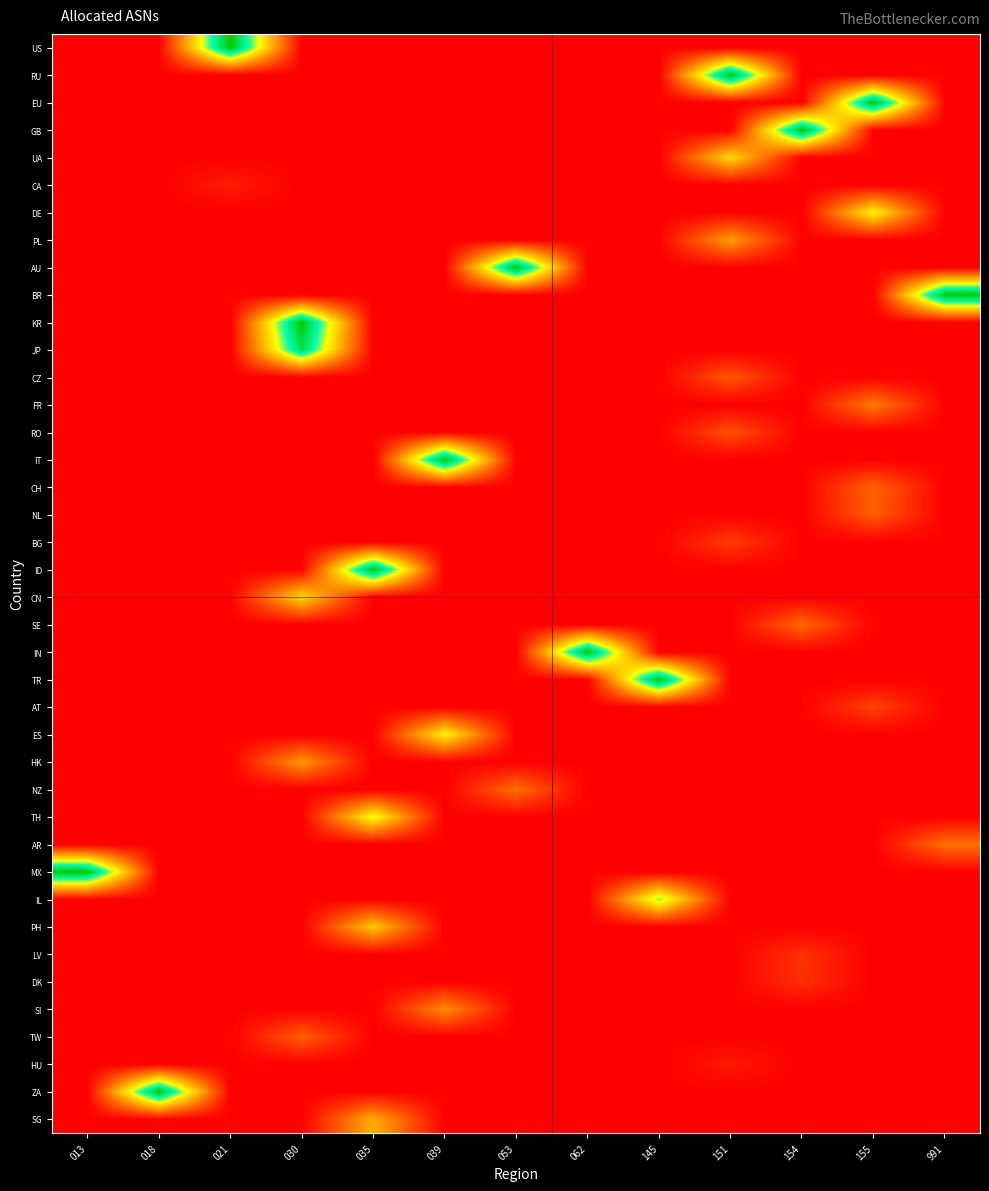

What is the total value across all series at 145?

1.7